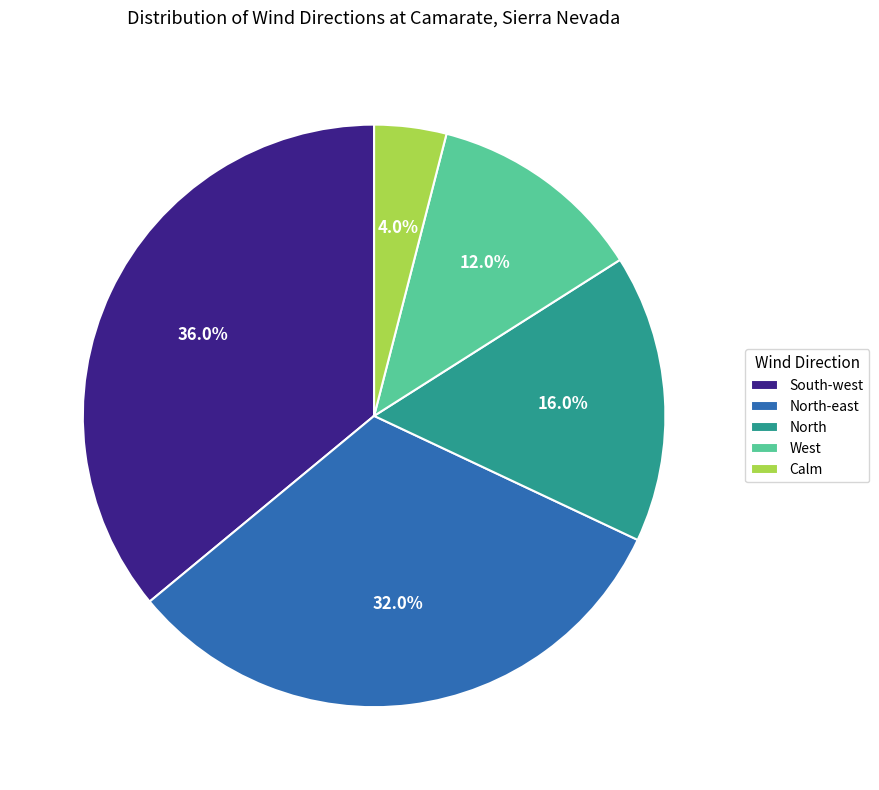

Which slice is the smallest?

Calm